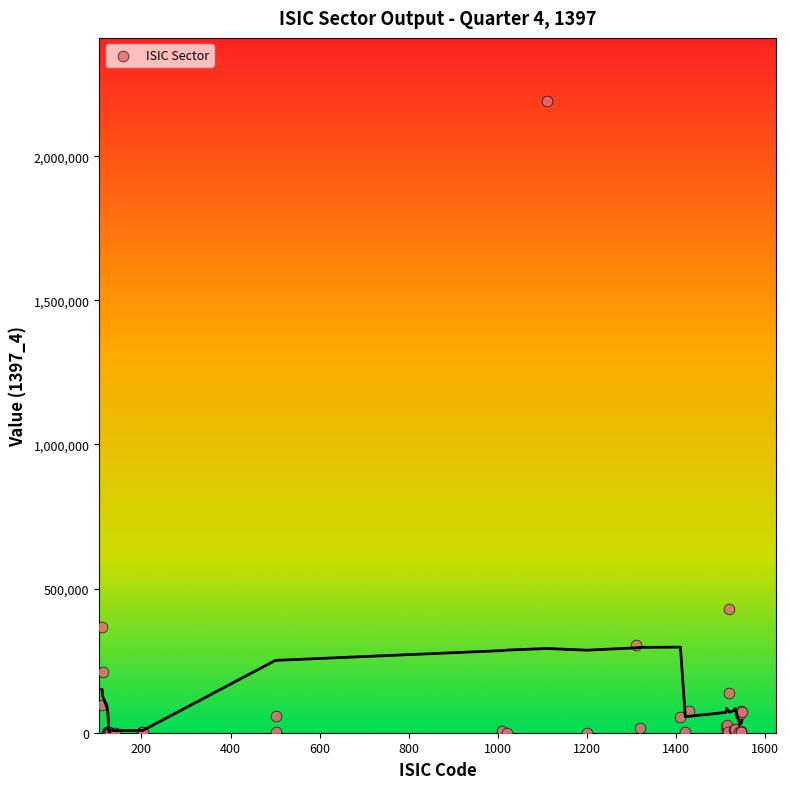

What Y value in the scatter plot is closest to 1095867?

427522.9